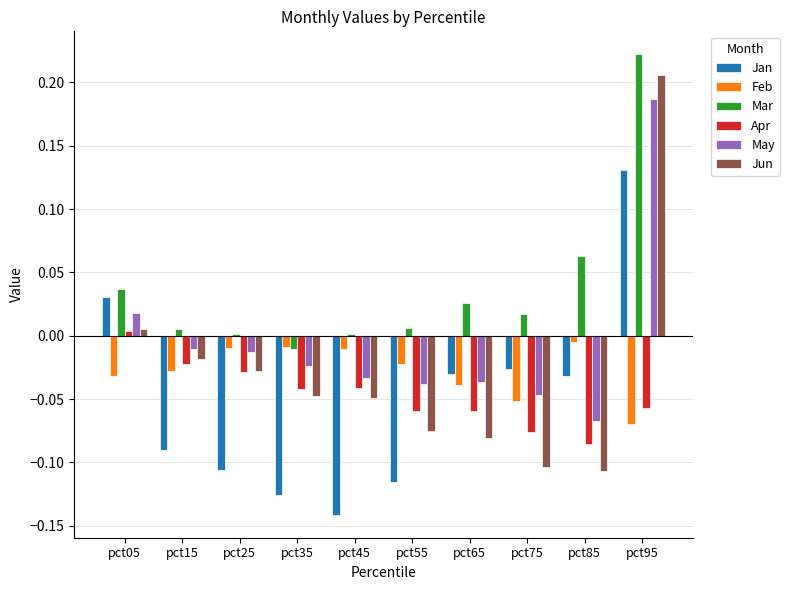

What is the sum of all Jun values?

-0.3